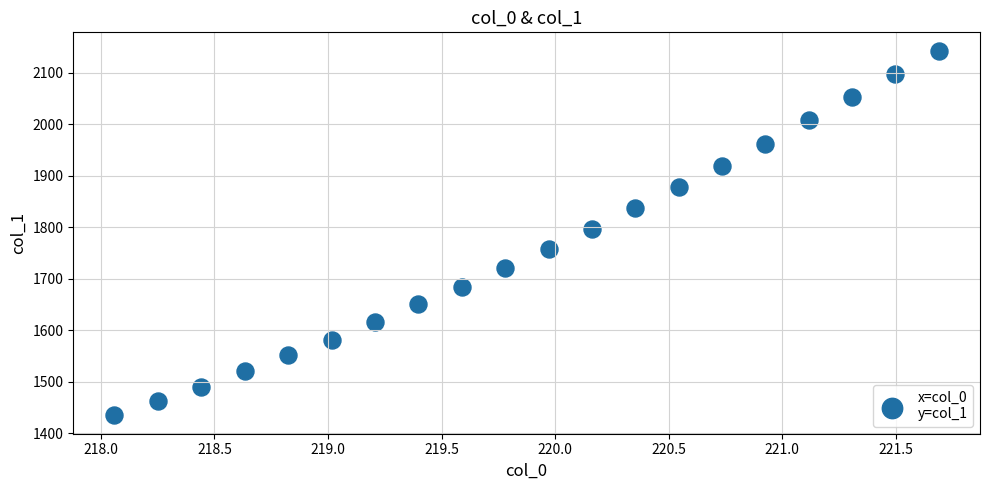

What Y value in the scatter plot is closest to 1788?

1796.4